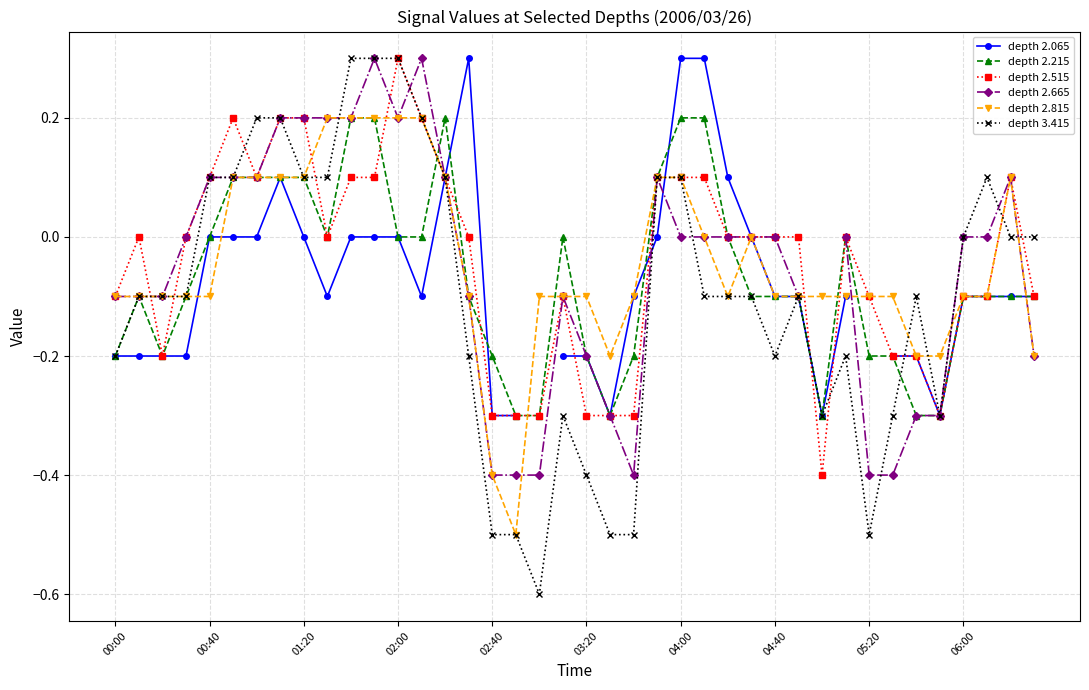

What position from the left is 38?

39